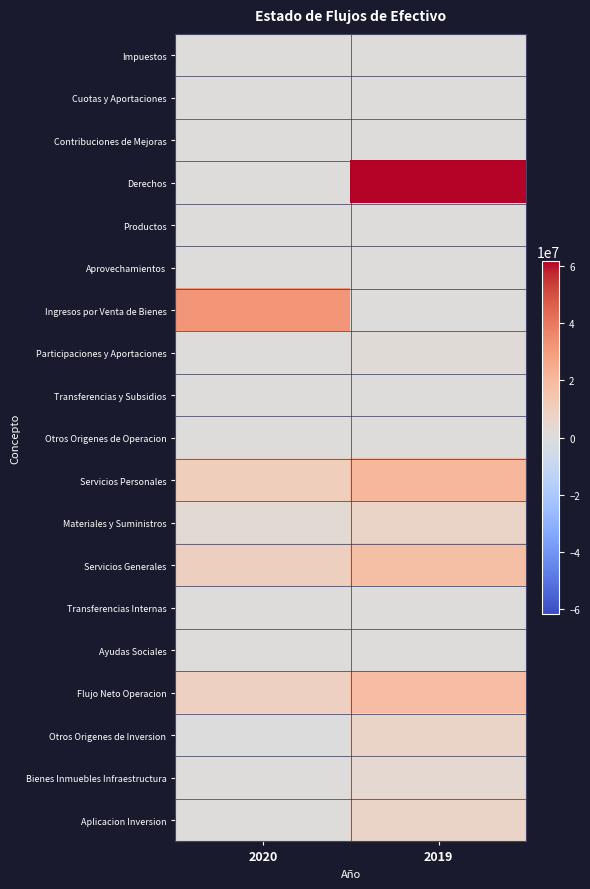

Which series has the widest spread of values?

Derechos